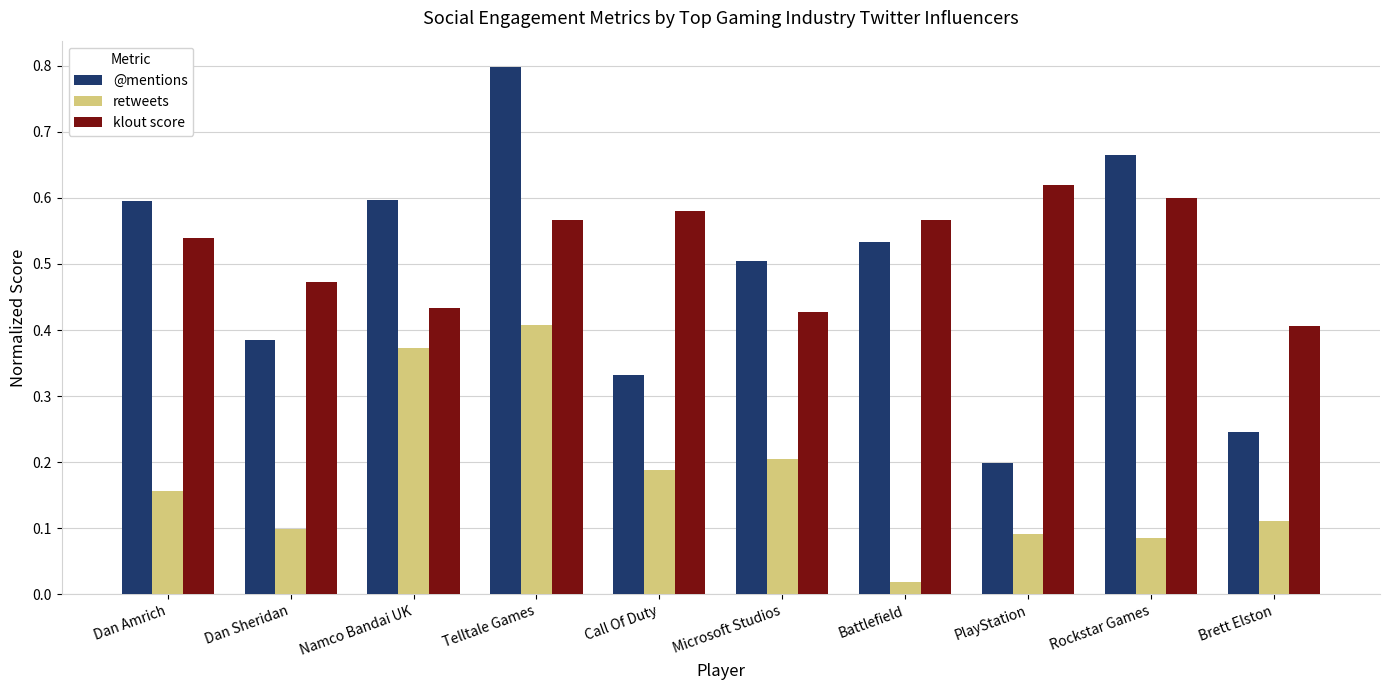

What is the sum of all klout score values?

5.2